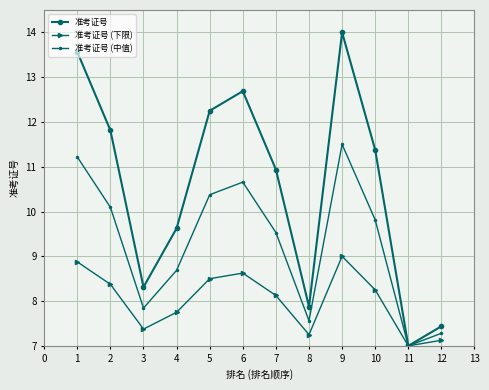

How many lines are shown in the chart?

3